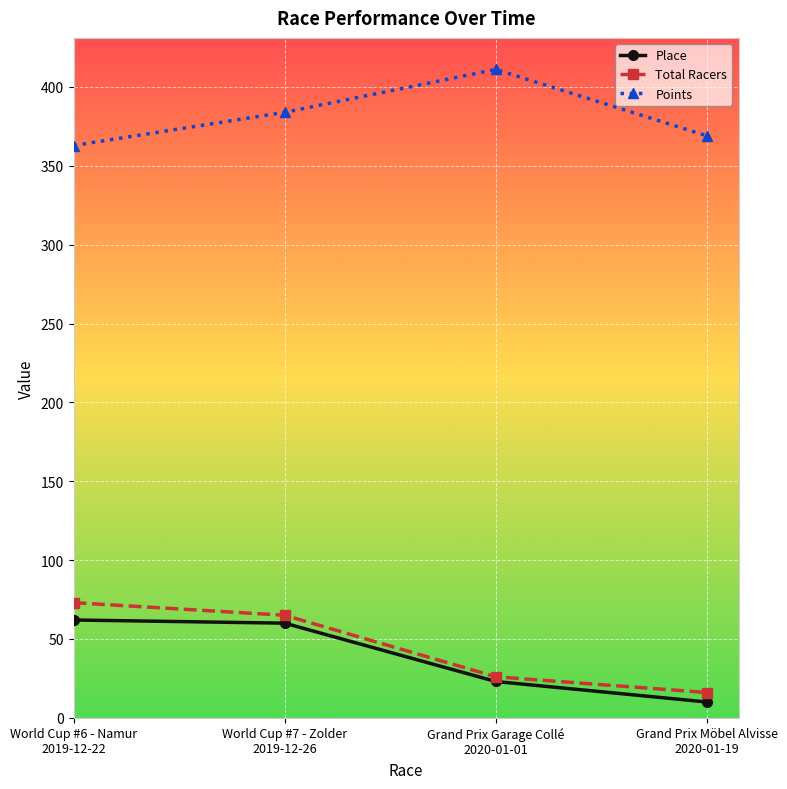

Which category has the highest value in the Total Racers series?

World Cup #6 - Namur
2019-12-22